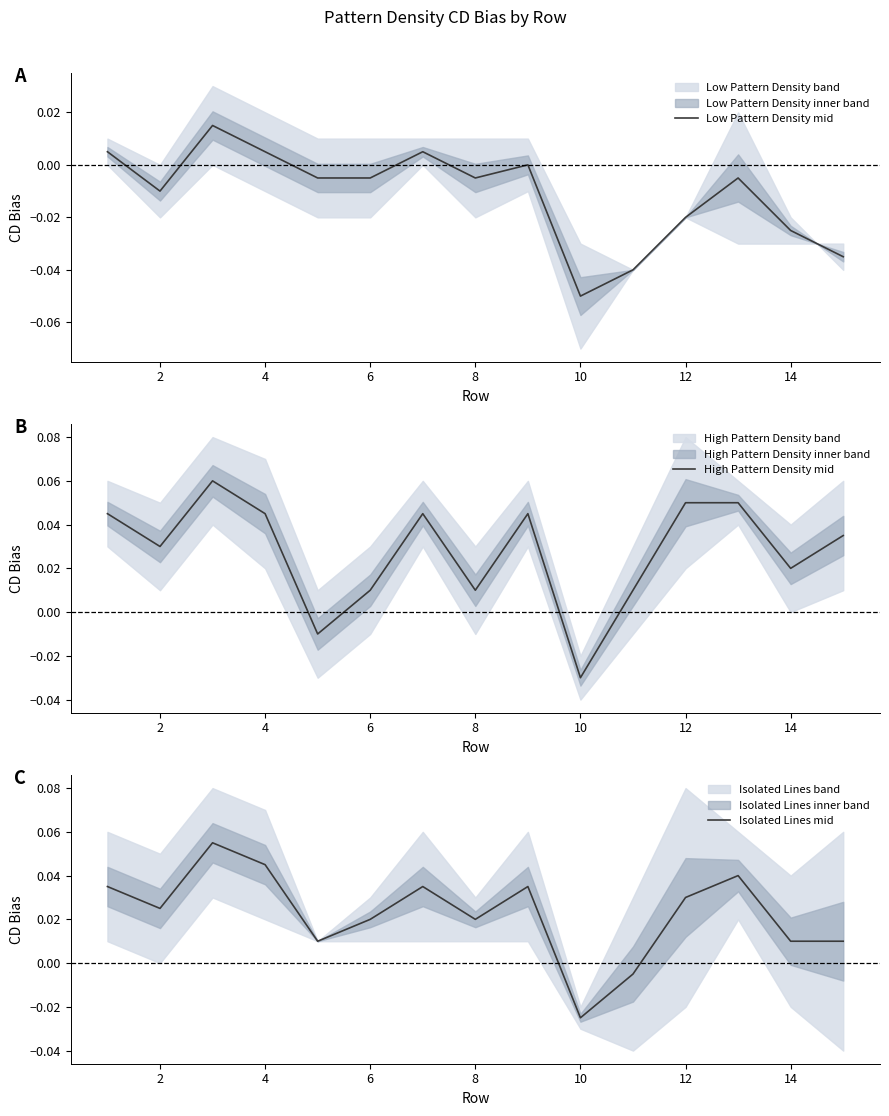

What is the maximum value shown in the chart?

0.1